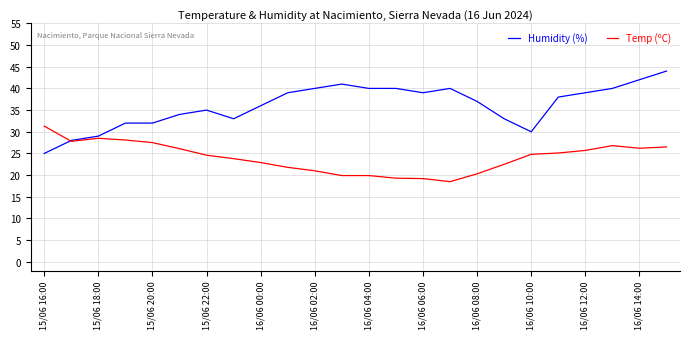

What is the minimum value for Humidity (%)?

25.0